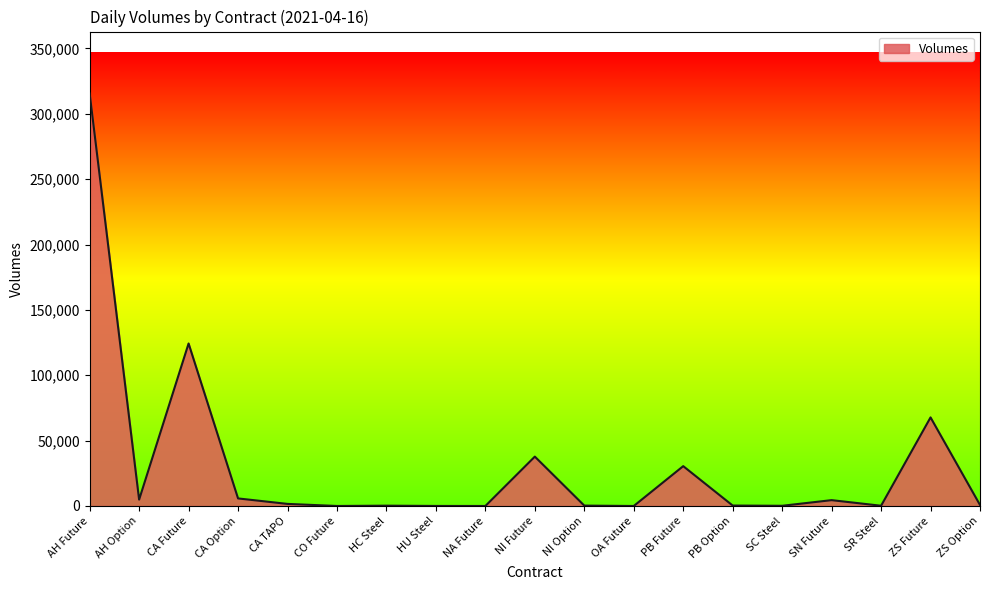

The chart shows a value of 1600 at CA TAPO. True or false?

True